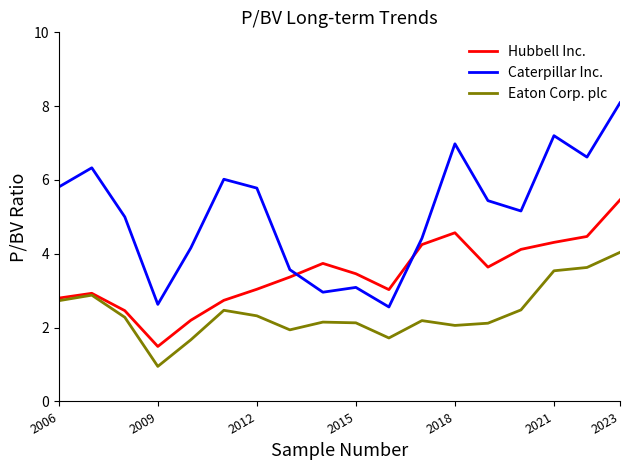

True or false: Eaton Corp. plc and Caterpillar Inc. intersect in this chart.

False